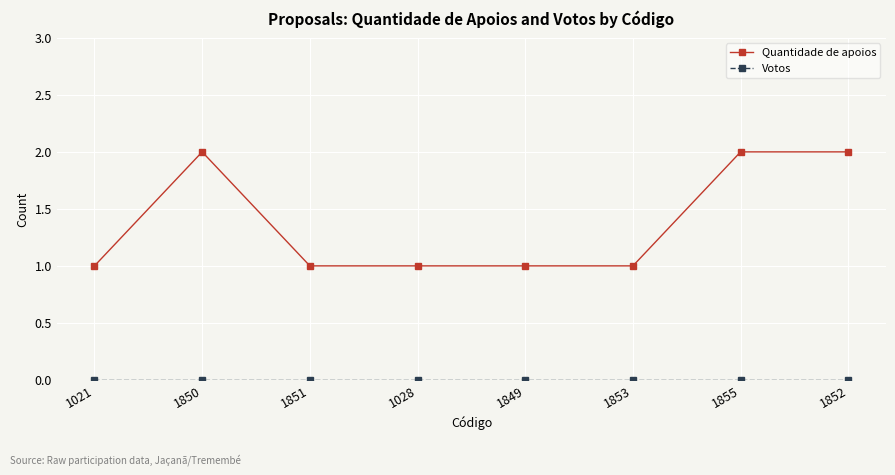

Which series has the largest total across all categories?

Quantidade de apoios